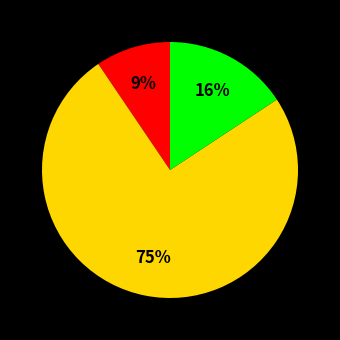

To the nearest percent, what is the average slice percentage?

33%